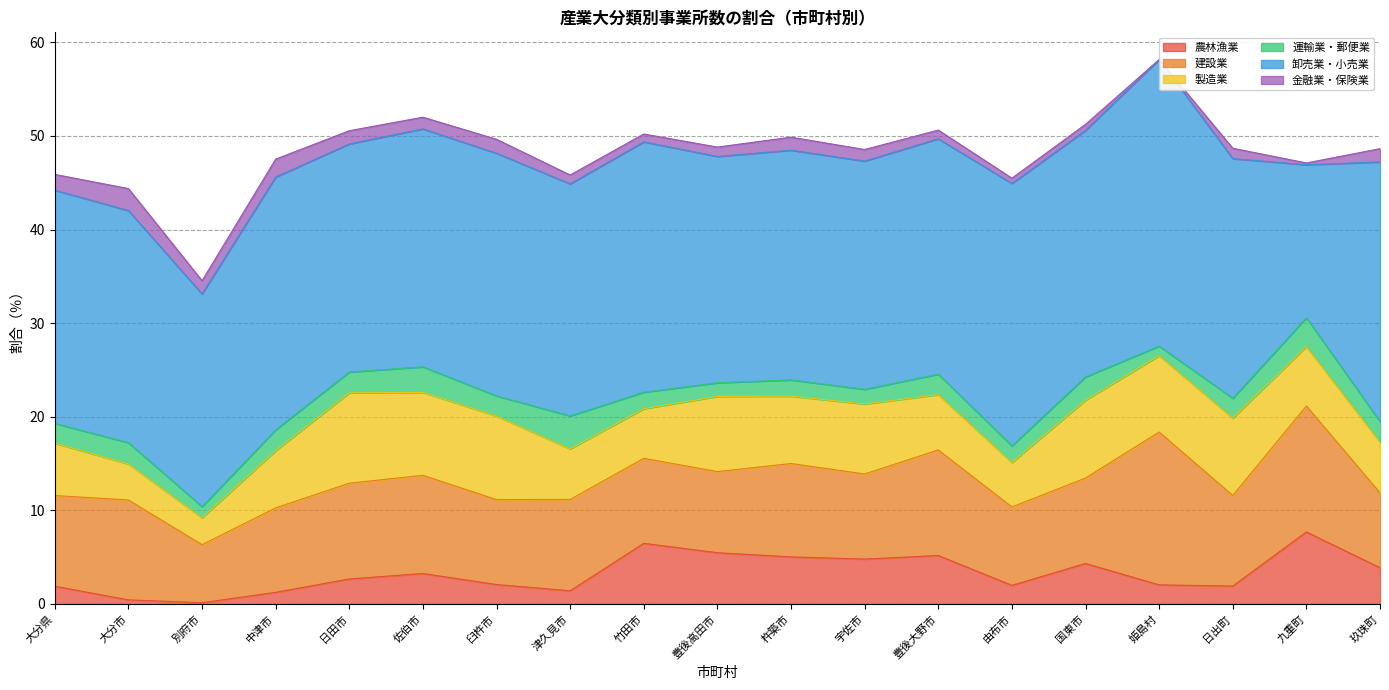

What is the label of the 17th point from the right?

別府市